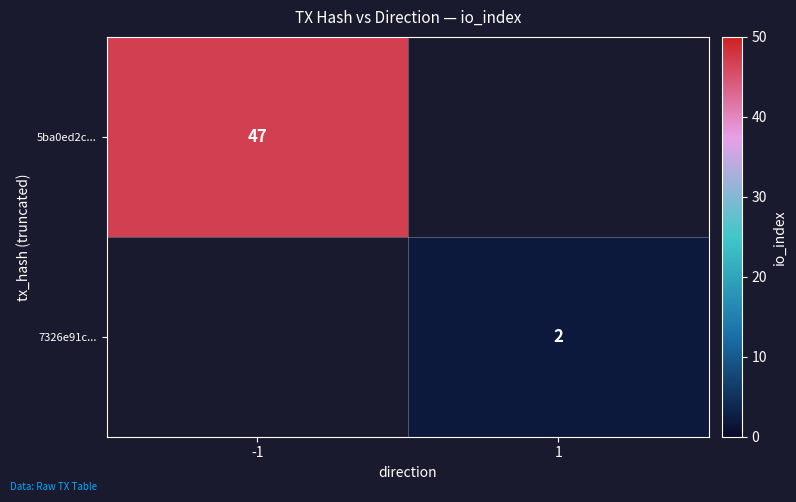

Is the value of 7326e91c... at 1 greater than the value of 5ba0ed2c... at -1?

No